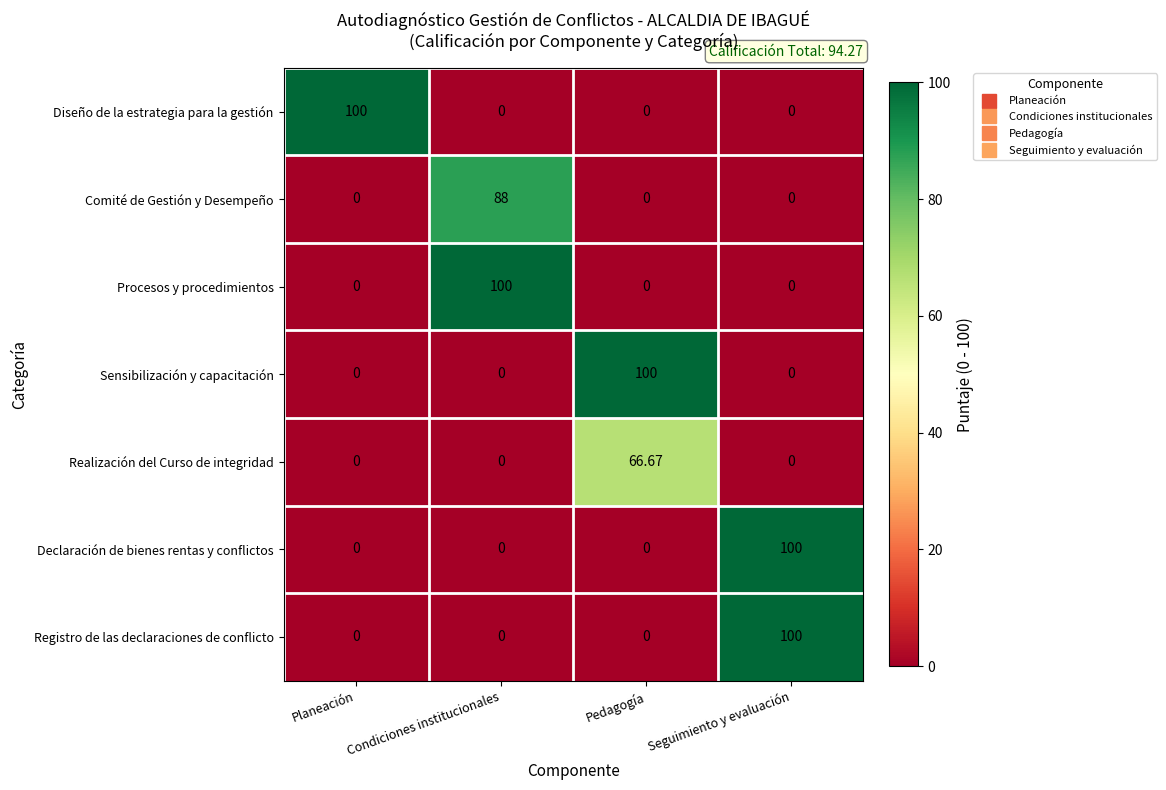

Is the value of Comité de Gestión y Desempeño at Condiciones institucionales greater than the value of Declaración de bienes rentas y conflictos at Seguimiento y evaluación?

No